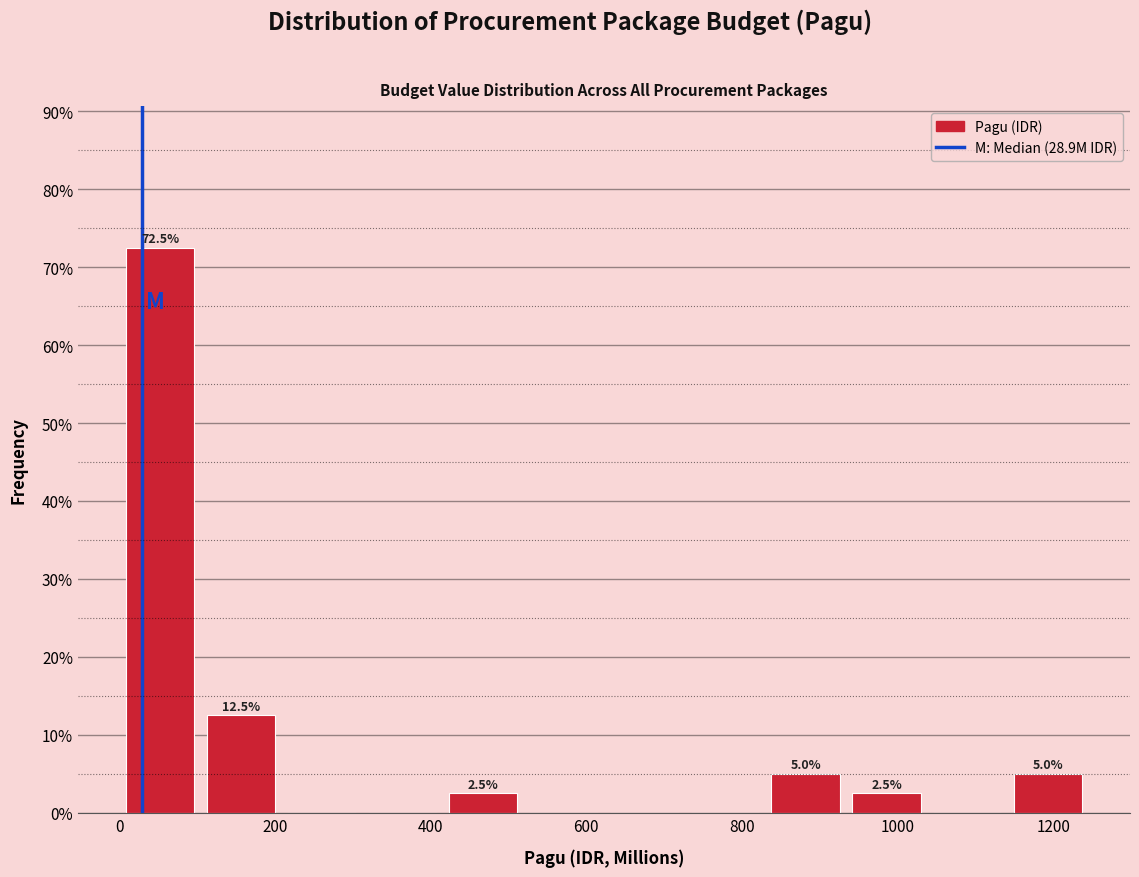

Over which range of the x-axis is the bar tallest?

0 to 100